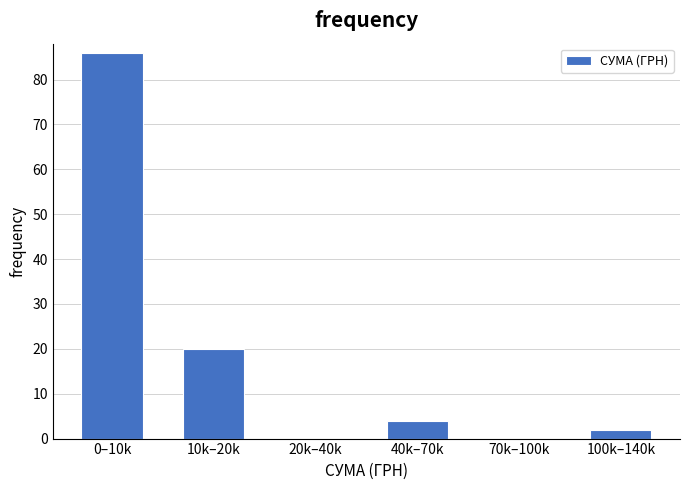

Reading left to right, list all the values displayed in this chart.

0–10k=86	10k–20k=20	20k–40k=0	40k–70k=4	70k–100k=0	100k–140k=2